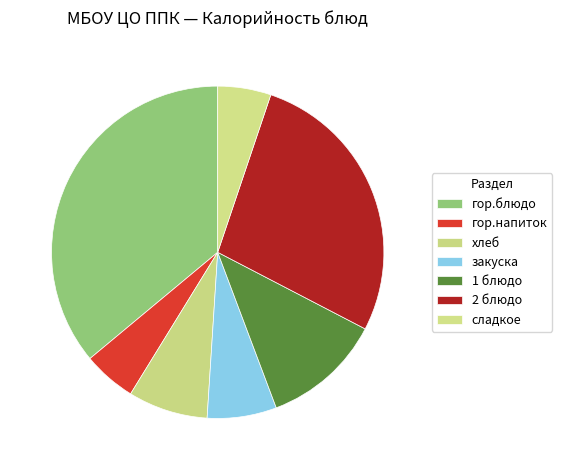

Is it true that закуска is 1% of the pie?

False